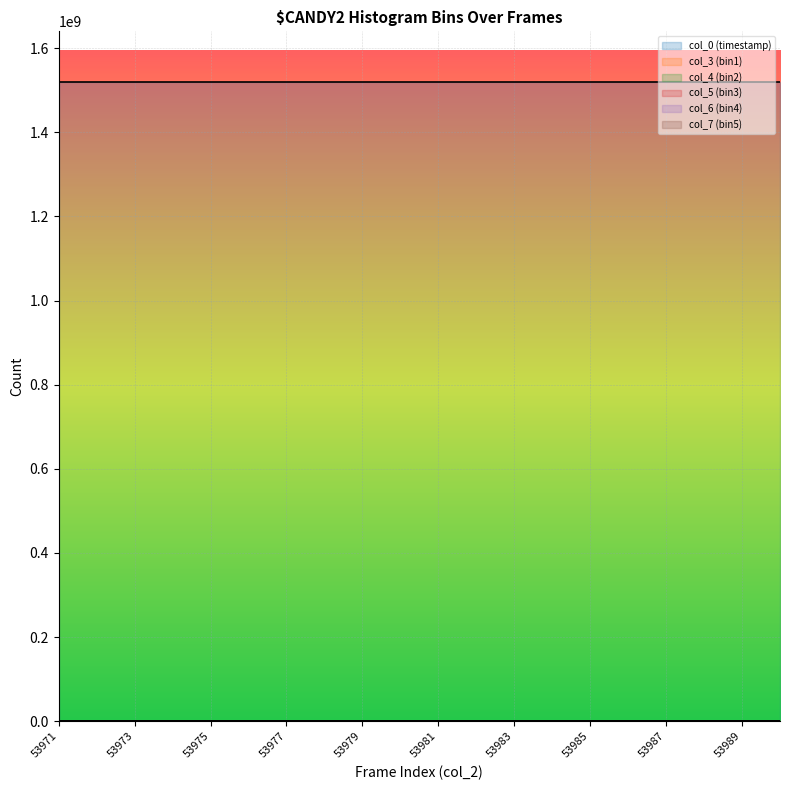

In col_7 (bin5), how many points are lower than both neighbors (excluding endpoints)?

5